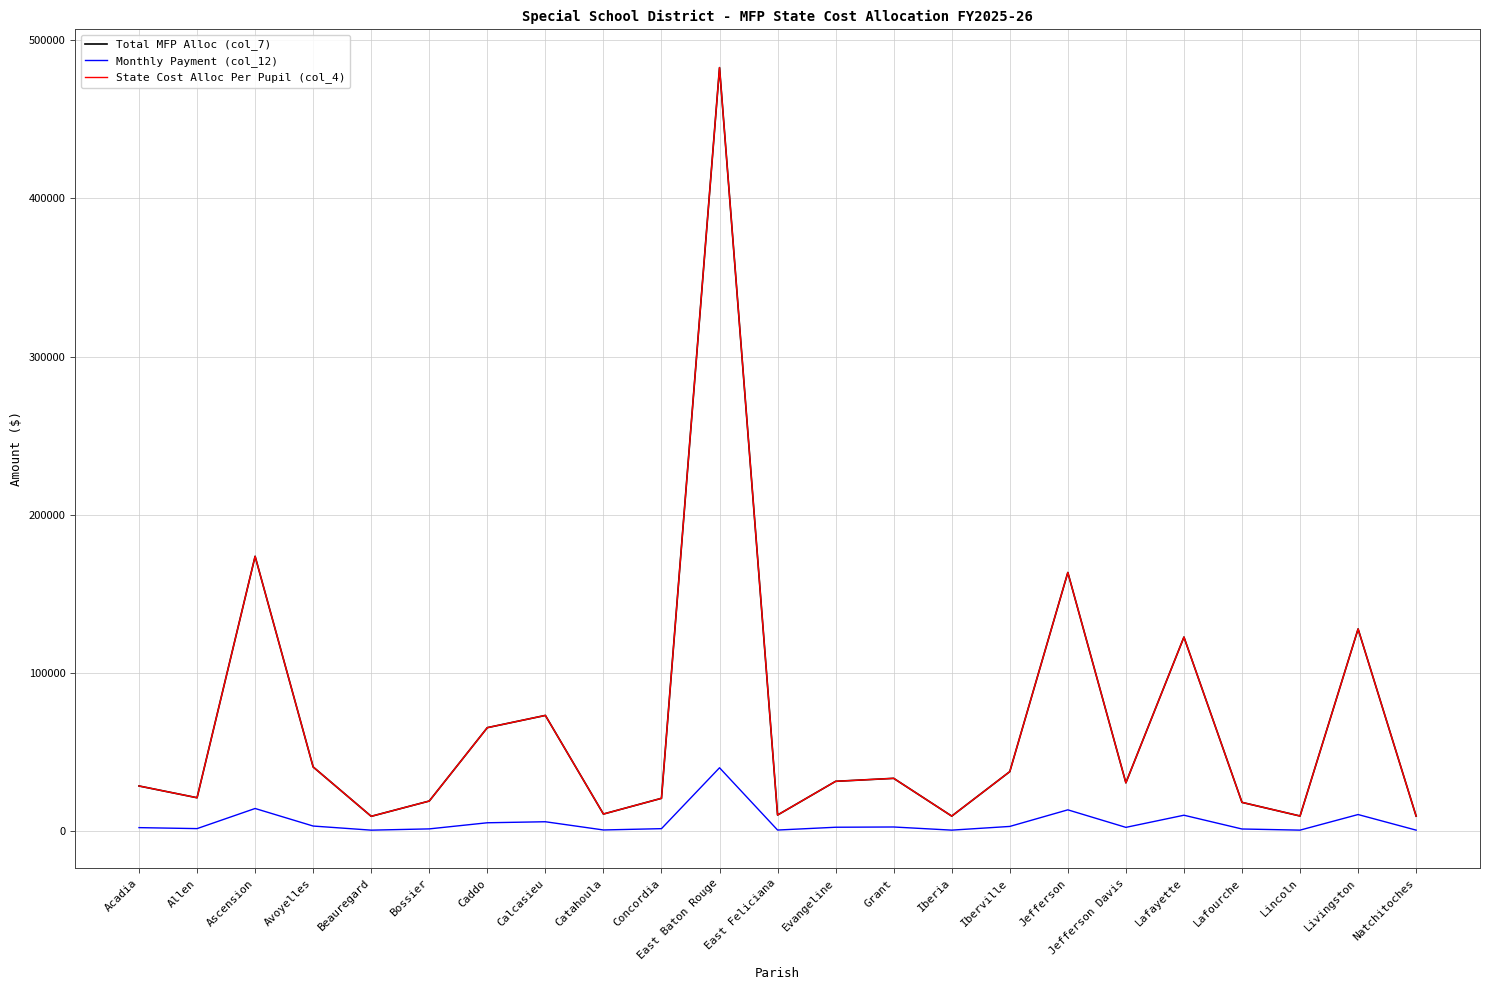

Is this an area chart (filled region under the line)?

No